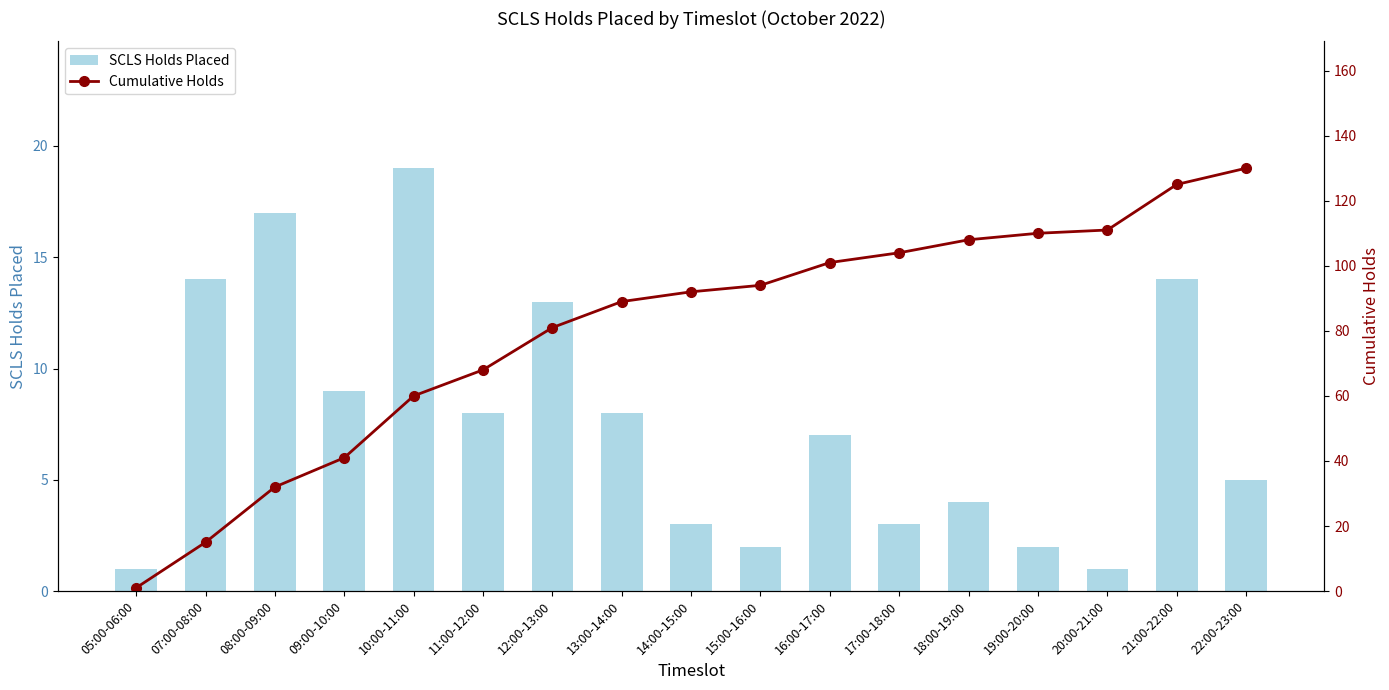

Reading left to right, transcribe all the data shown in this chart.

SCLS Holds Placed: 1	14	17	9	19	8	13	8	3	2	7	3	4	2	1	14	5
Cumulative Holds: 1	15	32	41	60	68	81	89	92	94	101	104	108	110	111	125	130